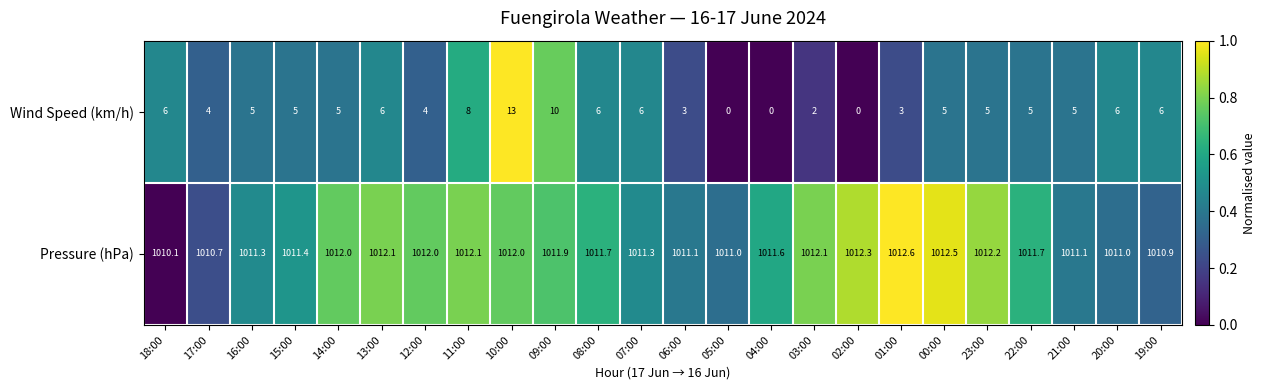

What value does the Pressure (hPa) series have at 12:00?

1012.0